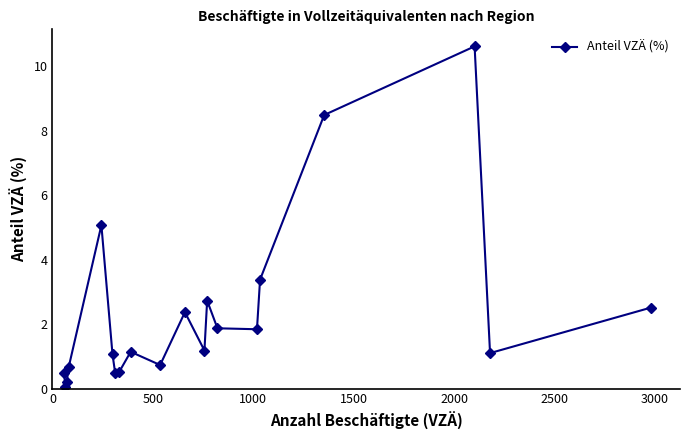

What is the greatest value displayed?

10.6